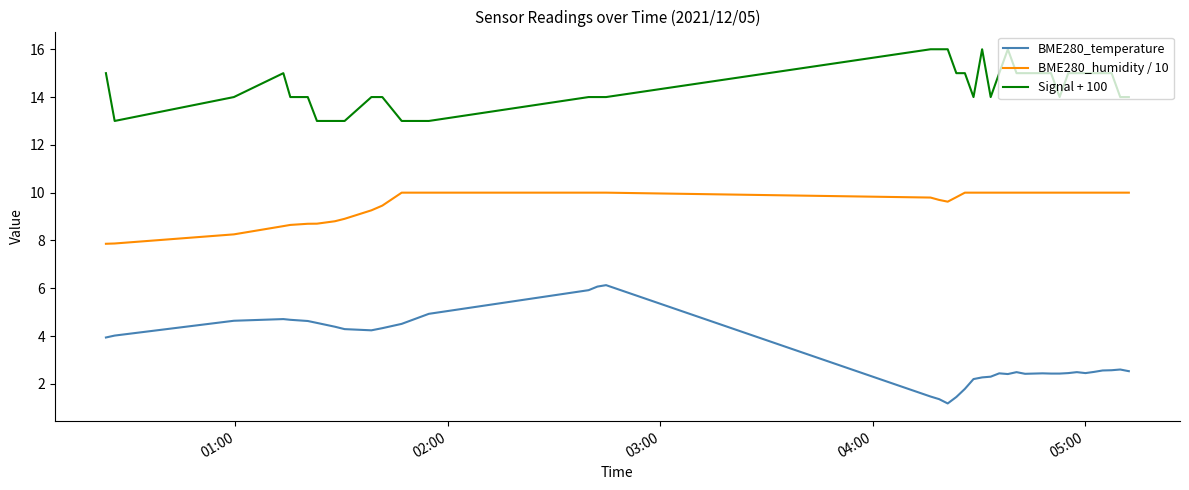

Which series has the largest range (max minus min)?

BME280_temperature